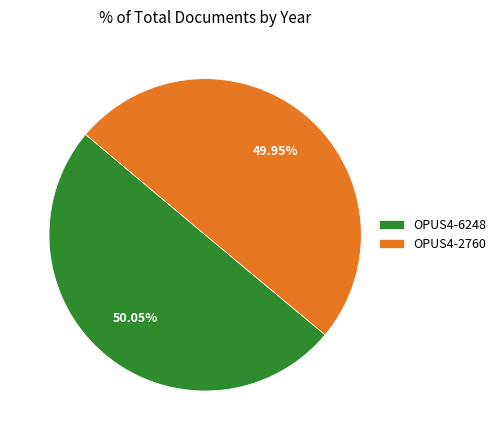

To the nearest percent, what percentage of the pie is OPUS4-6248?

50%